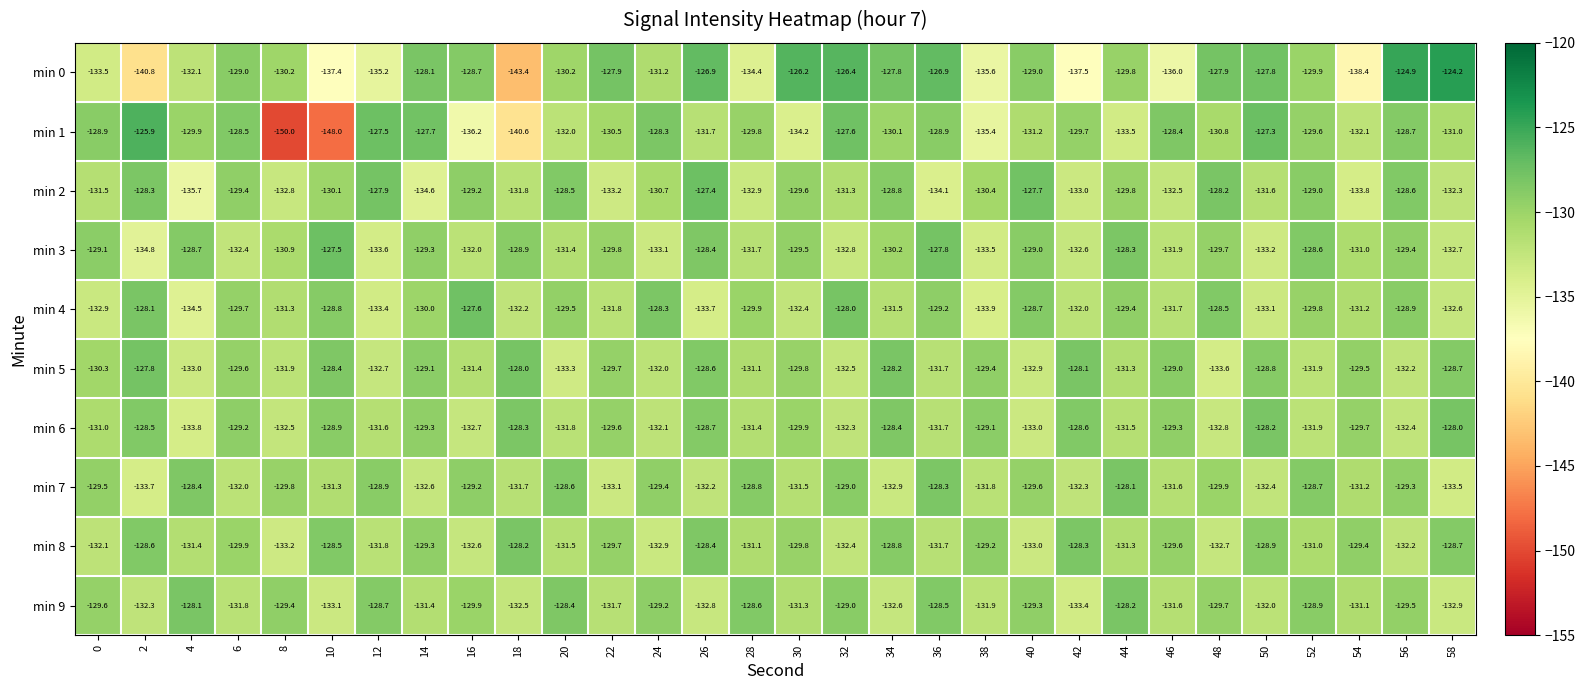

Which series has the largest total across all categories?

min 5